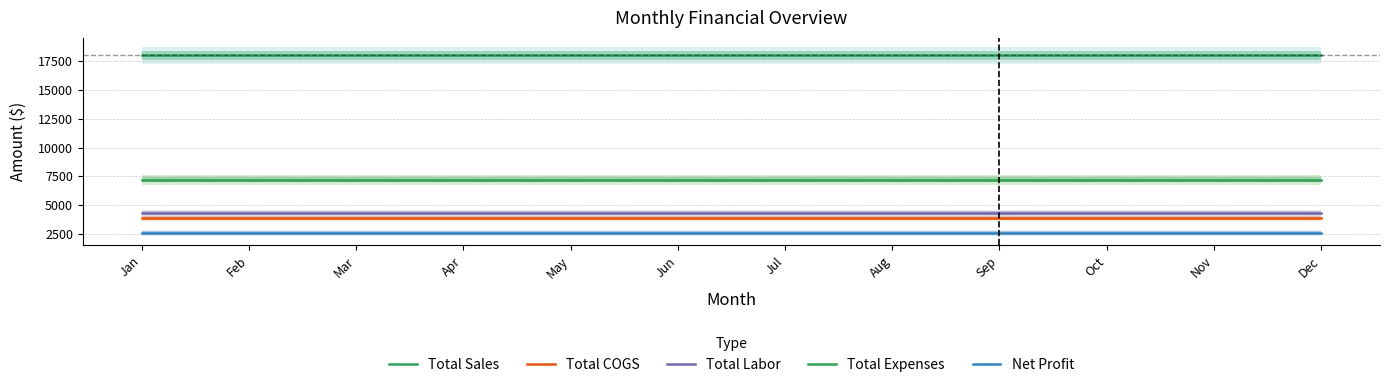

What is the total value across all series at Aug?

36000